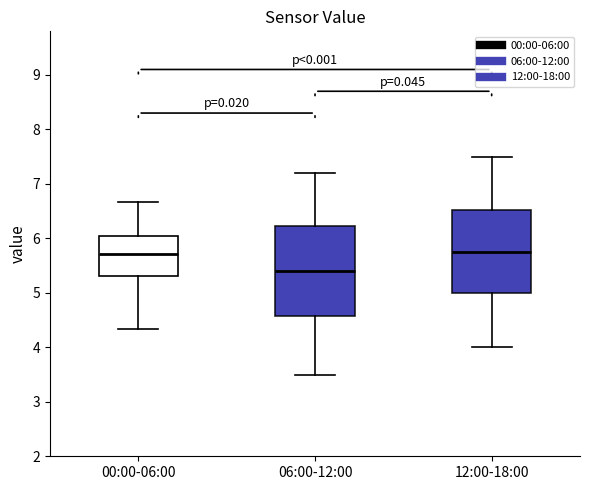

Reading left to right, read every box against the y-axis: the position of its median line, the range the box covers, and the ends of its whiskers. The values are not printed on the chart, so give them approximately, as read against the axis.

00:00-06:00: median 5.7, box 5.3 to 6.0, whiskers 4.3 to 6.7
06:00-12:00: median 5.4, box 4.6 to 6.2, whiskers 3.5 to 7.2
12:00-18:00: median 5.8, box 5.0 to 6.5, whiskers 4.0 to 7.5